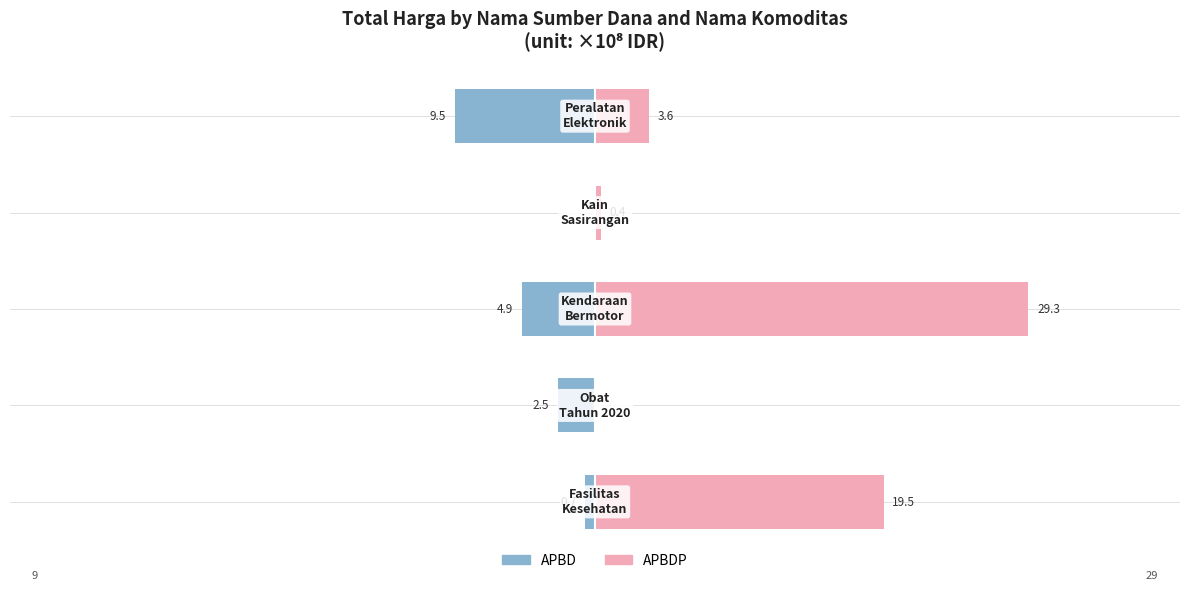

List the series in order of their peak value, highest first.

APBDP, APBD